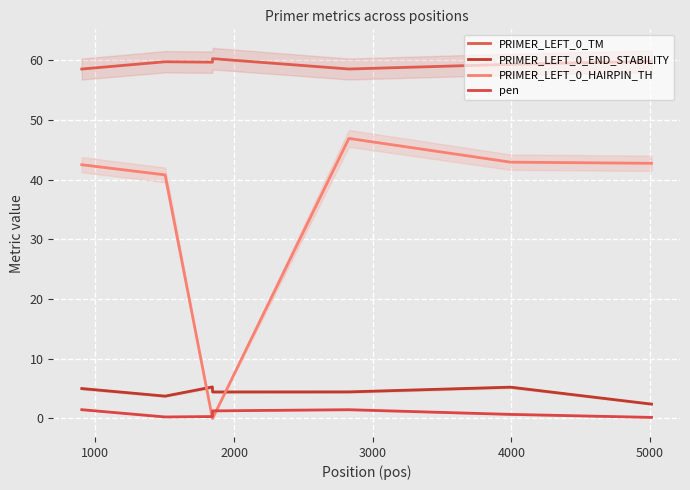

Which series has the largest total across all categories?

PRIMER_LEFT_0_TM